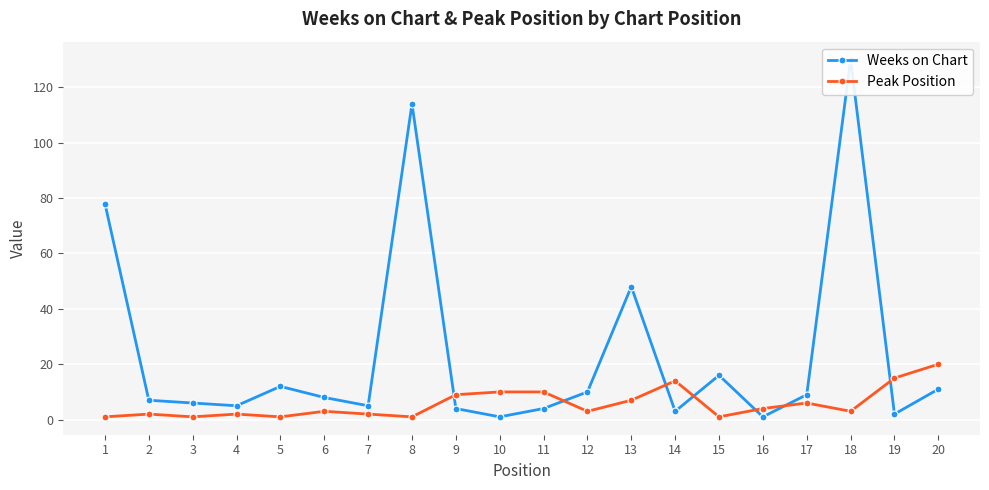

Where is the first local maximum for Peak Position?

2